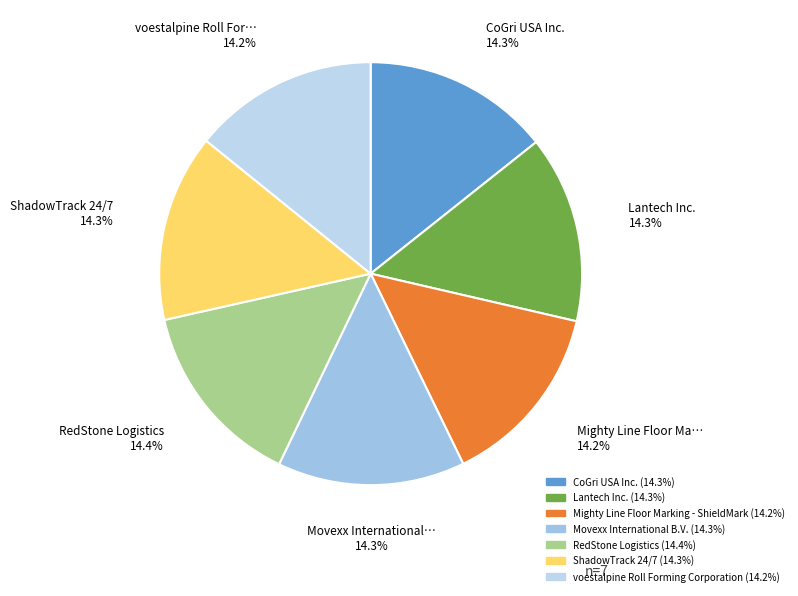

To the nearest percent, what portion does RedStone Logistics represent?

14%